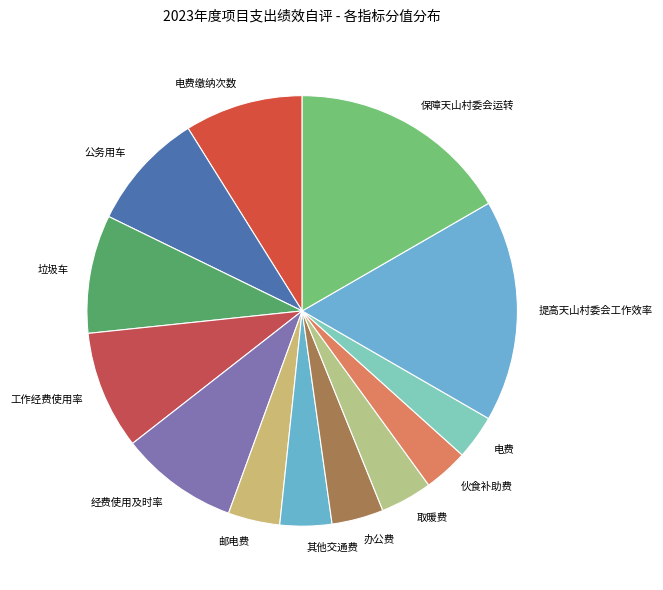

Is there a majority slice in this chart?

No